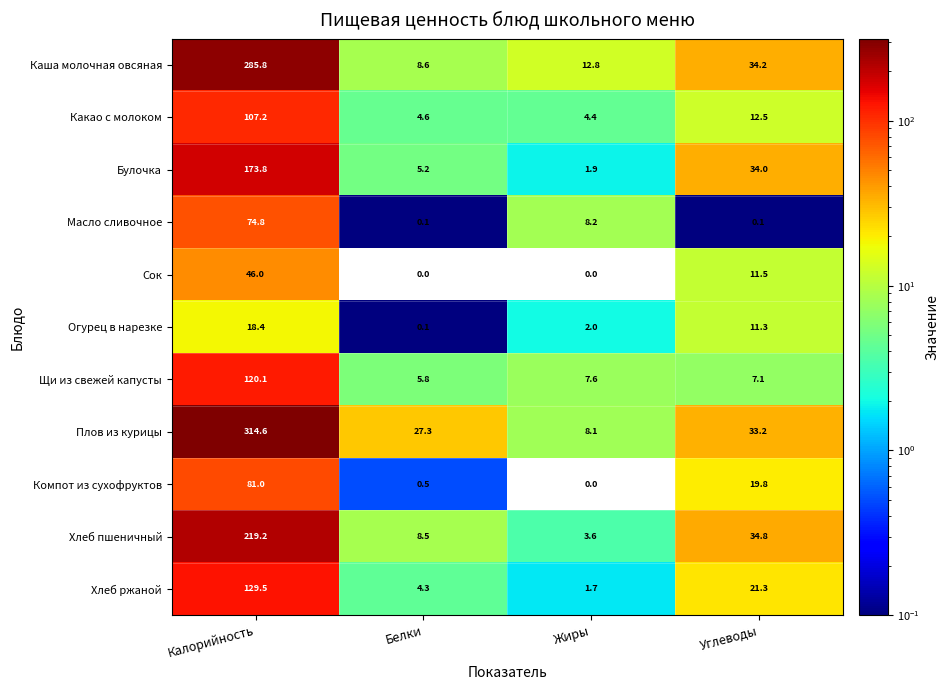

List the series in order of their peak value, lowest first.

Огурец в нарезке, Сок, Масло сливочное, Компот из сухофруктов, Какао с молоком, Щи из свежей капусты, Хлеб ржаной, Булочка, Хлеб пшеничный, Каша молочная овсяная, Плов из курицы